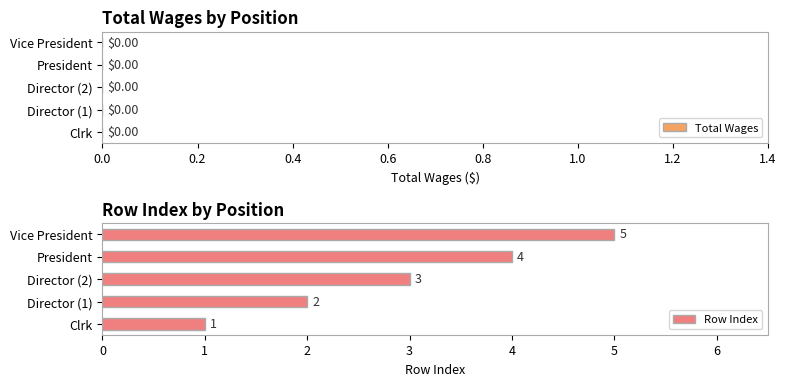

What is the sum of the values at Director (1) and Director (2)?

5